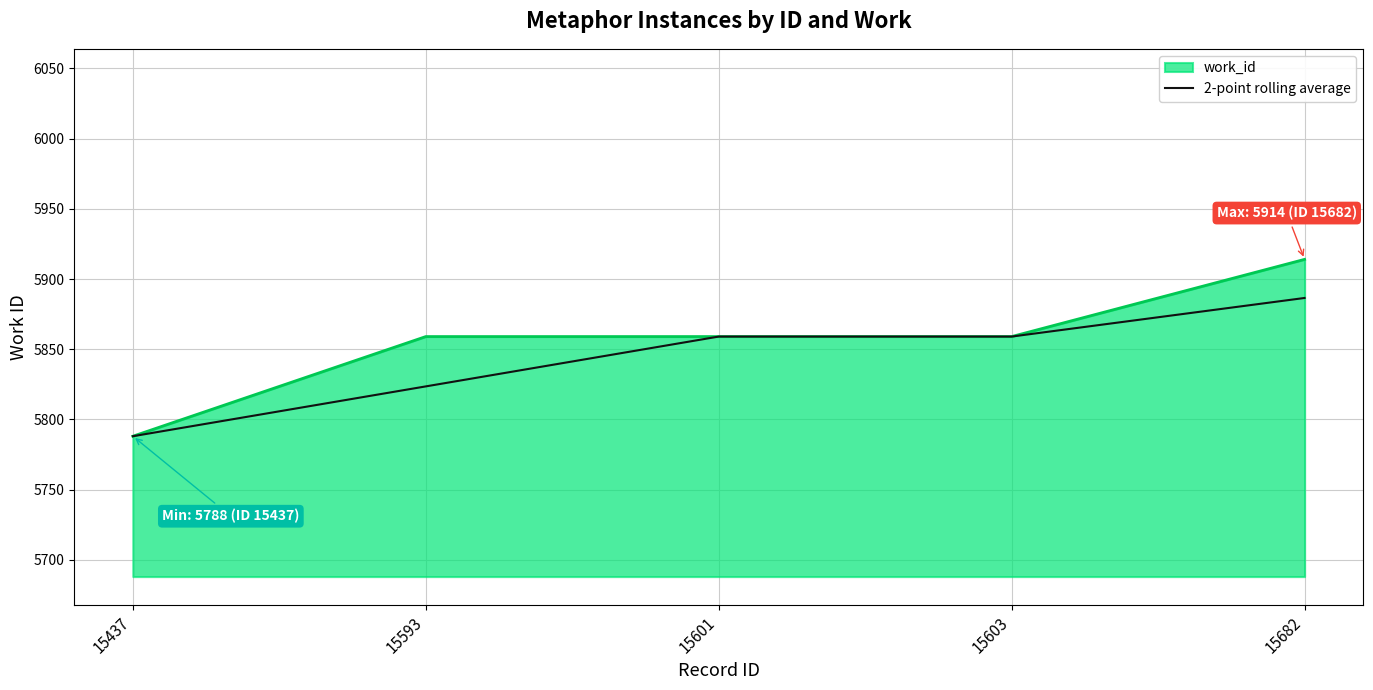

Read the work_id value at 15603.

5859.0